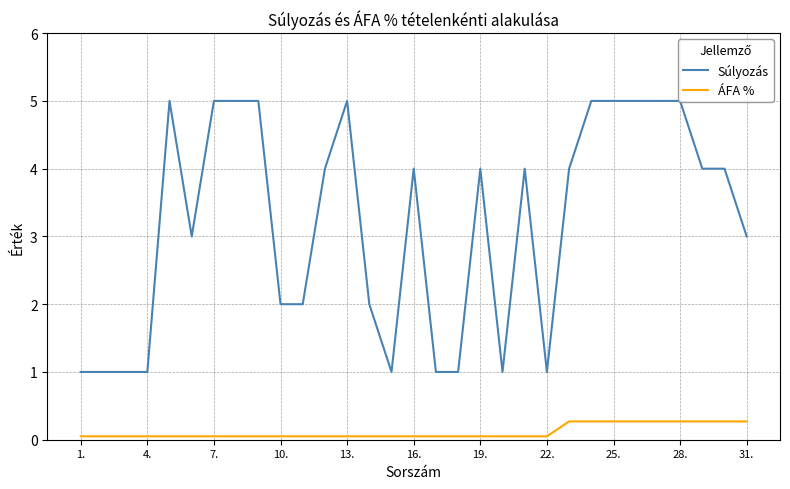

Rank the series by their maximum value, from highest to lowest.

Súlyozás, ÁFA %